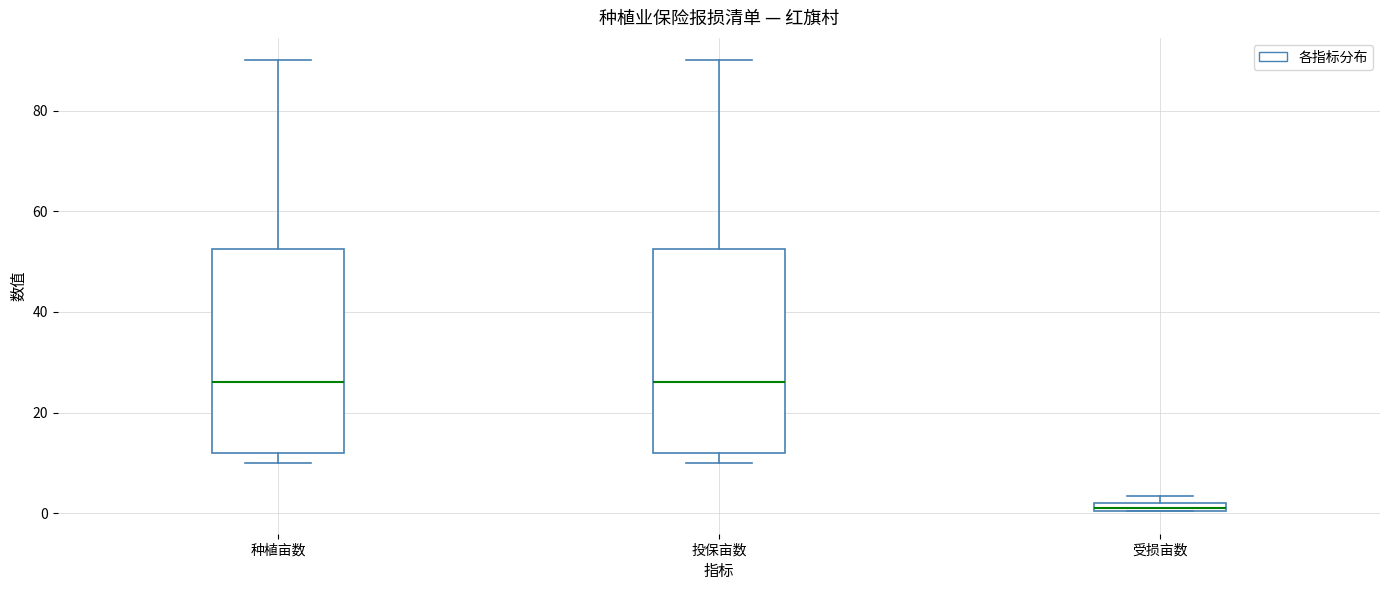

Where is the lower edge of the box for 受损亩数 on the y-axis? The values are not printed on the chart, so give them approximately, as read against the axis.

0